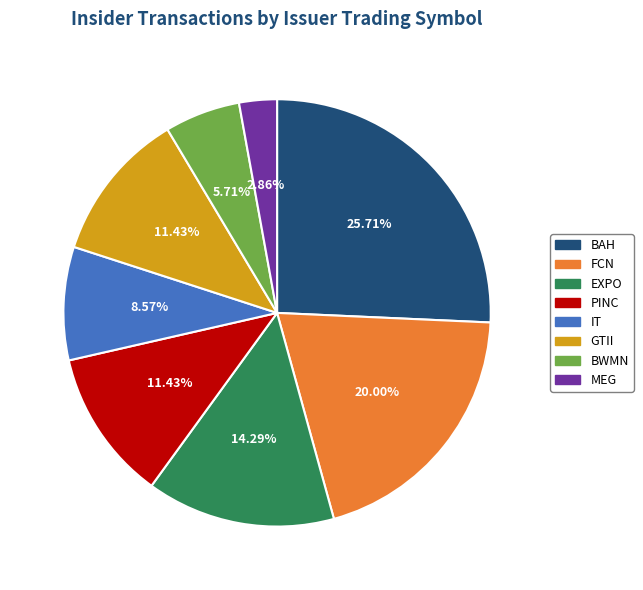

Does any single category account for the majority?

No